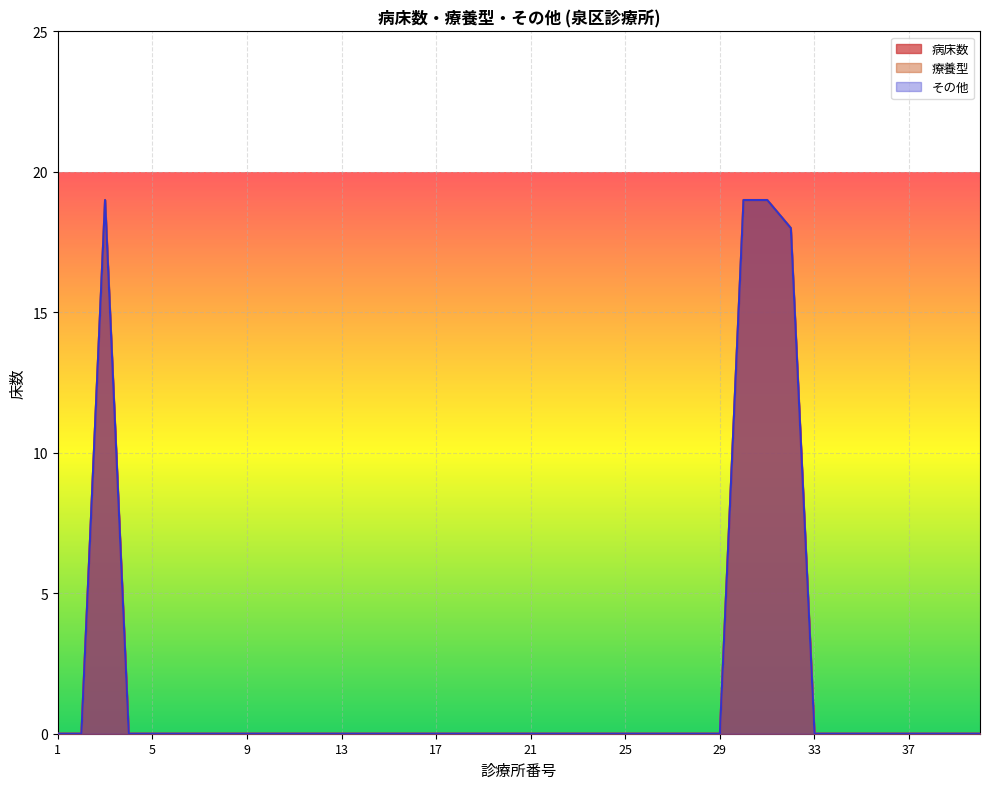

Between 17 and 21, which series saw the biggest shift?

療養型